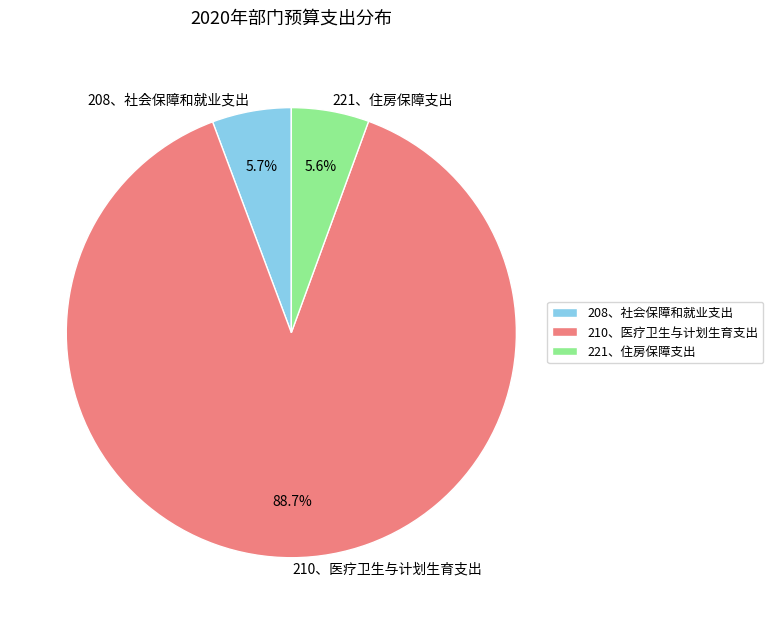

To the nearest percent, what percentage of the pie is 221、住房保障支出?

6%